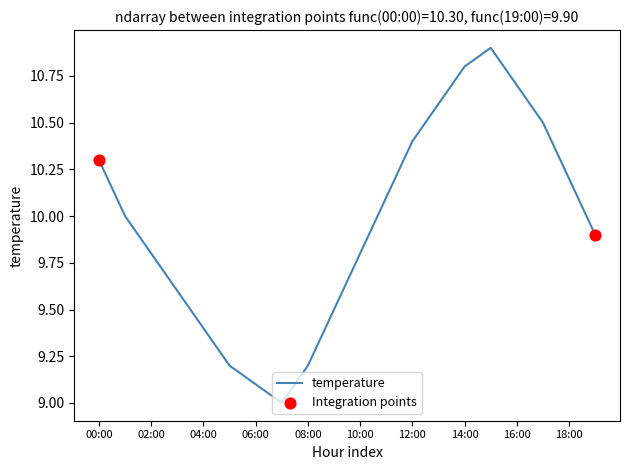

What is the maximum value shown in the chart?

10.9